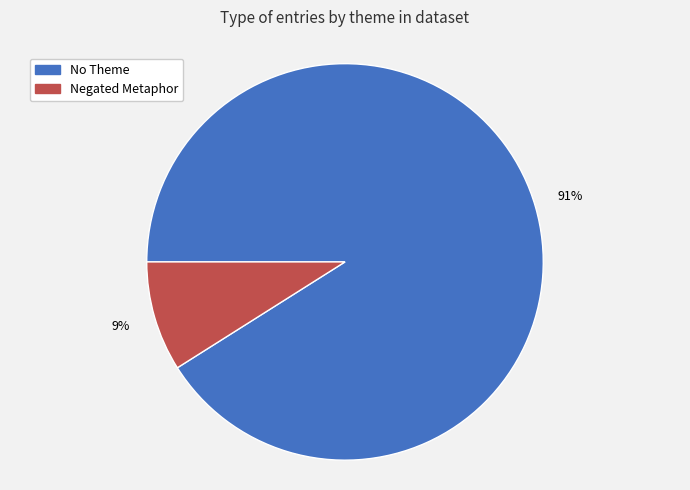

Do No Theme and Negated Metaphor together represent more than half of the pie?

Yes